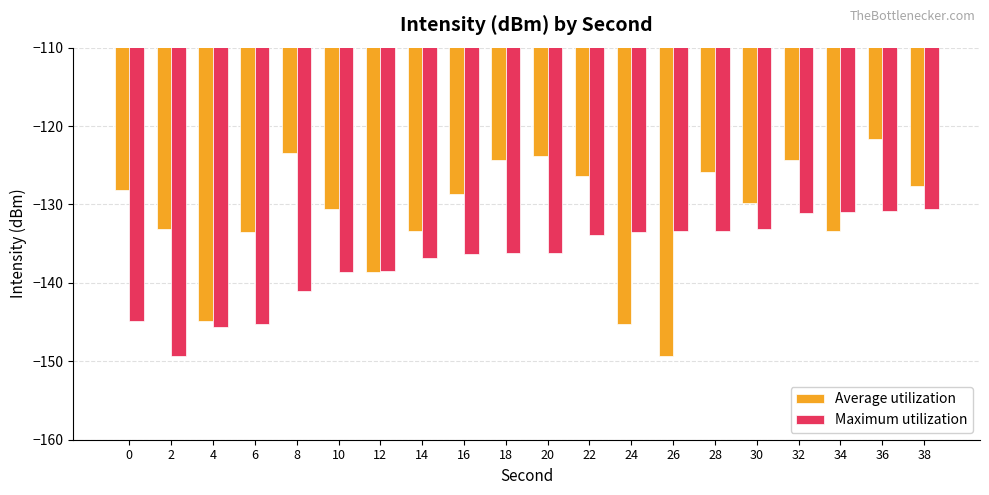

At which label does Average utilization reach its minimum?

26